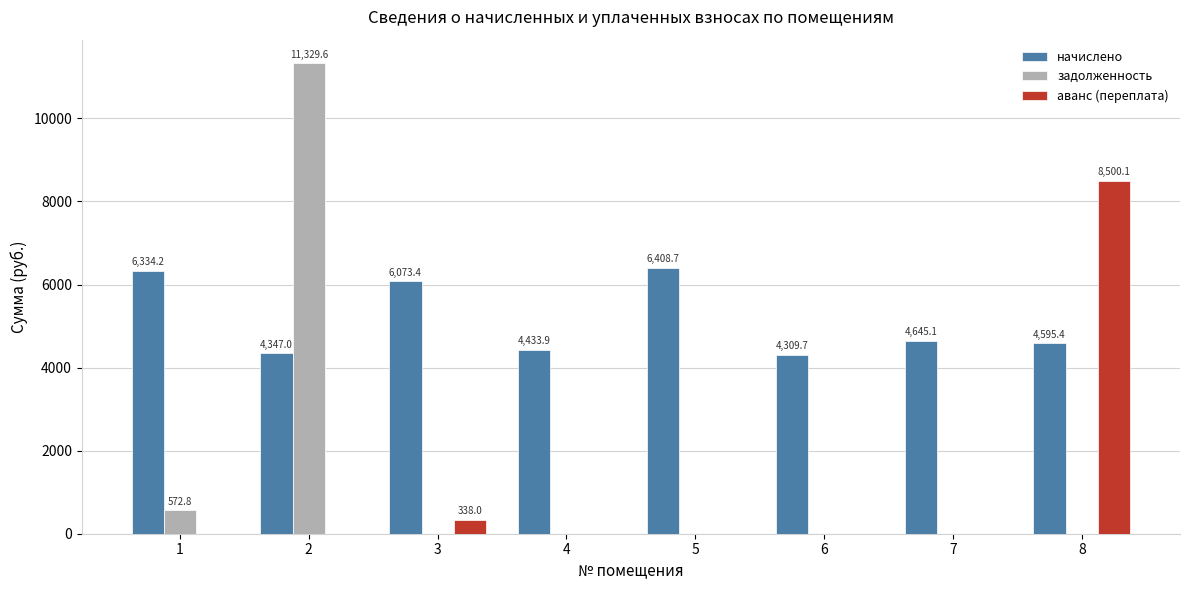

The value of начислено at 1 is 6334.2. True or false?

True